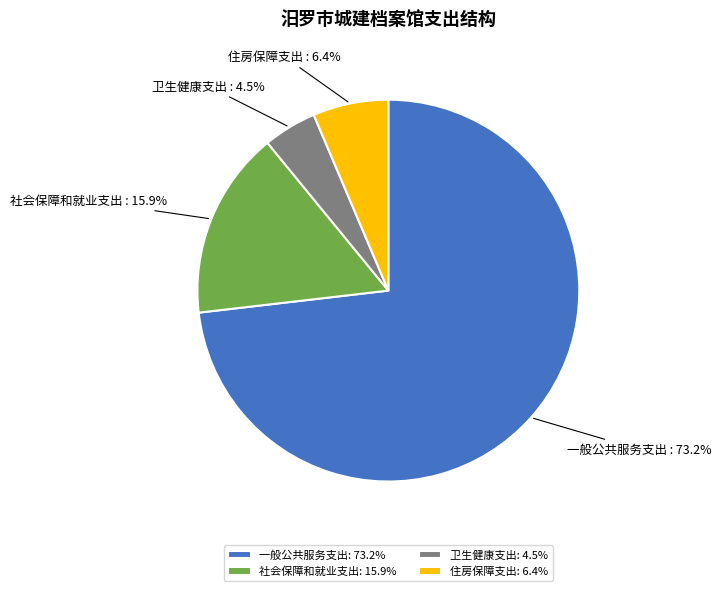

Which category has the smallest portion of the pie?

卫生健康支出